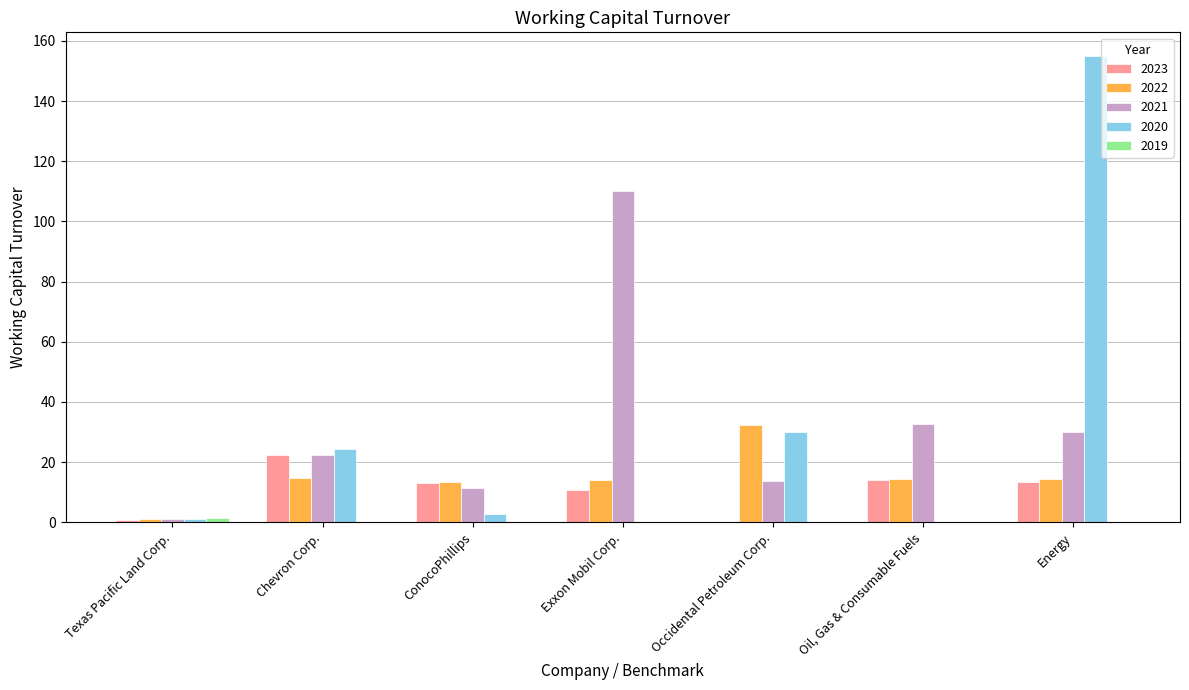

How many data points in 2020 are above 2?

4